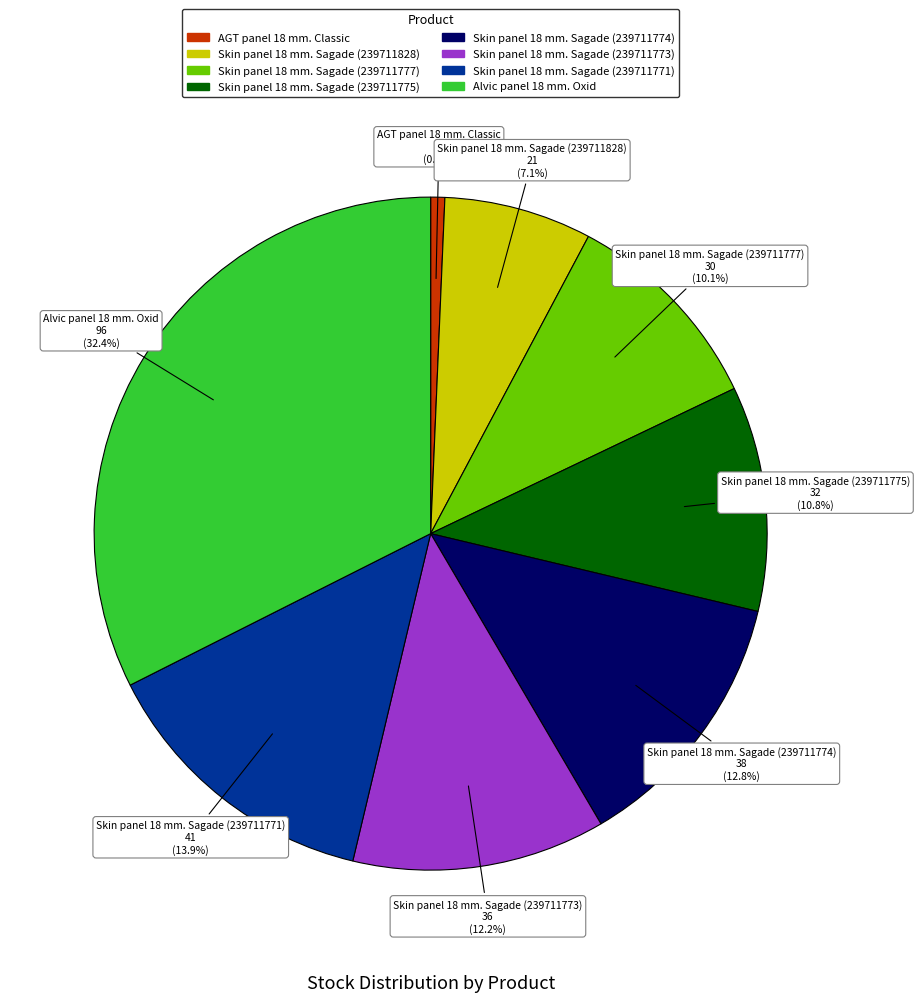

Is it true that AGT panel 18 mm. Classic is 12% of the pie?

False